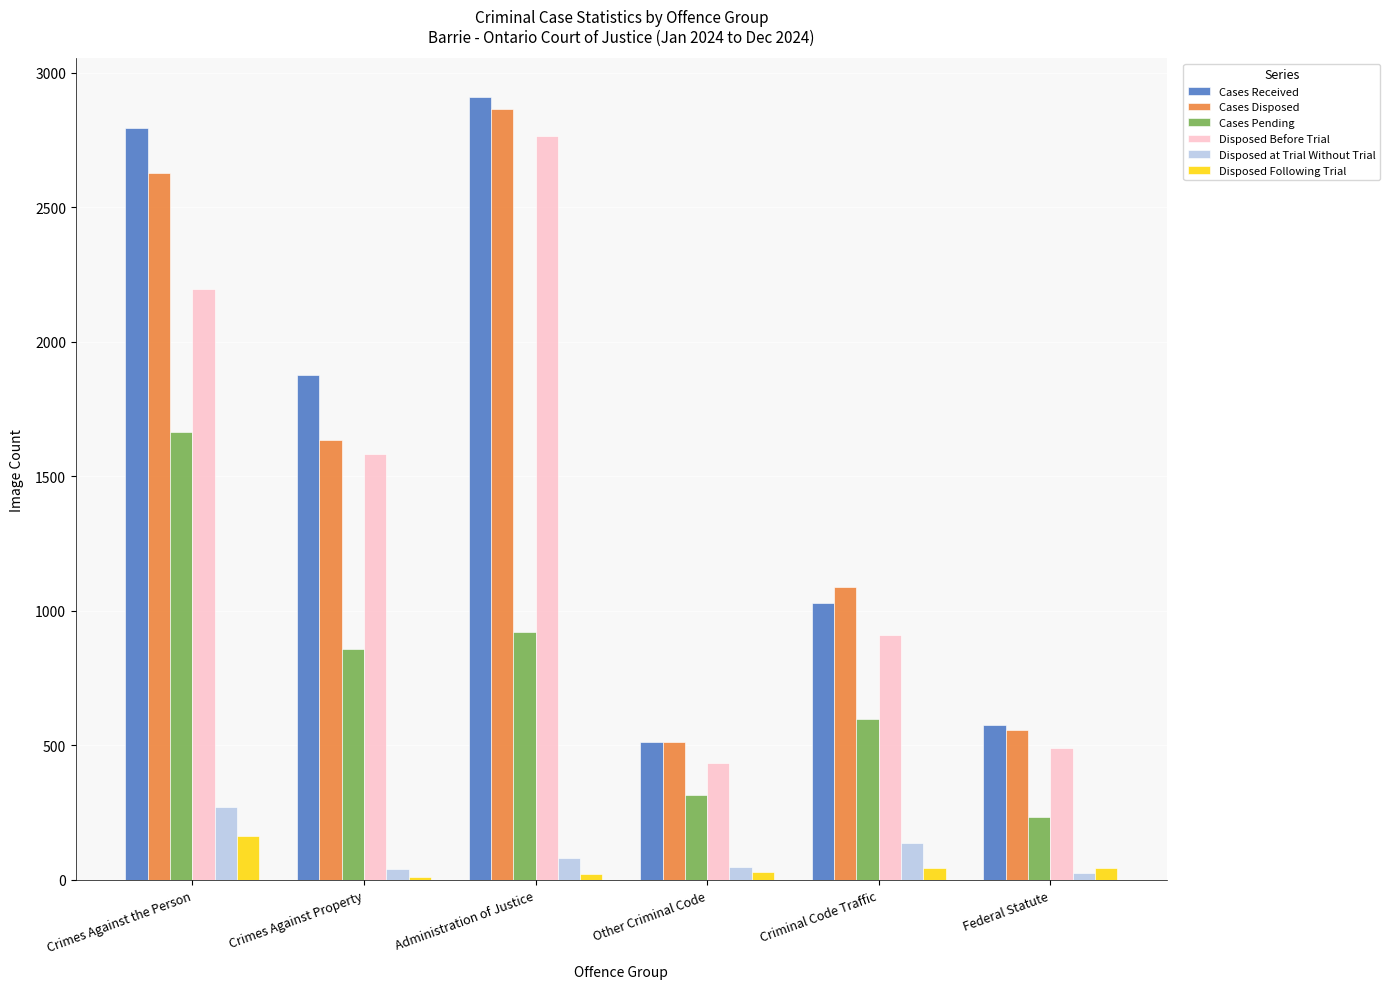

At which label does Cases Disposed reach its peak?

Administration of Justice